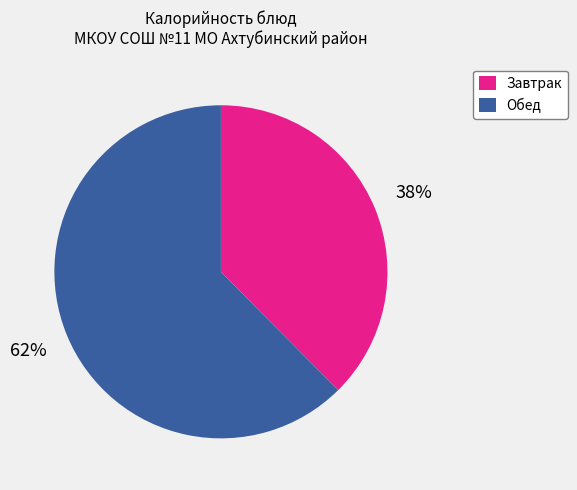

Does Завтрак account for over 50% of the chart?

No